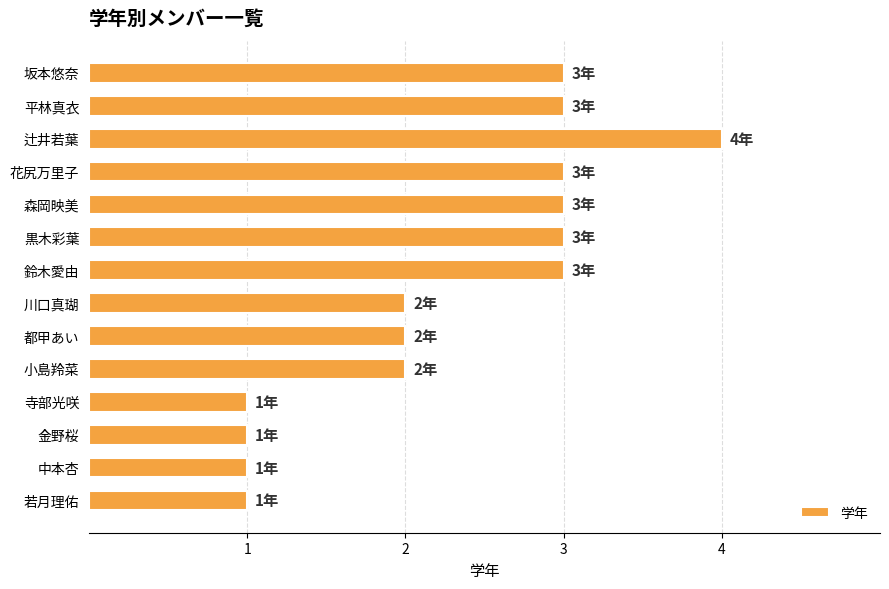

Read the value at 坂本悠奈.

3